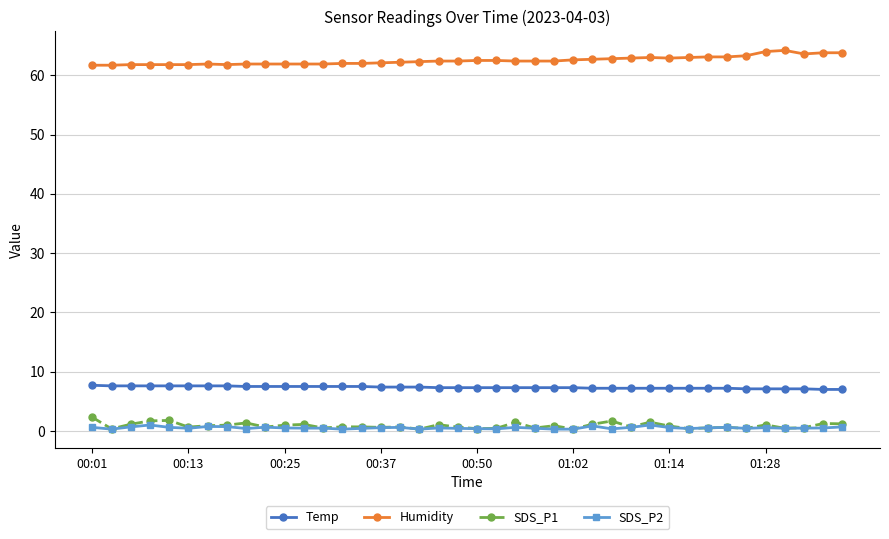

At how many categories does at least one series exceed 14?

40